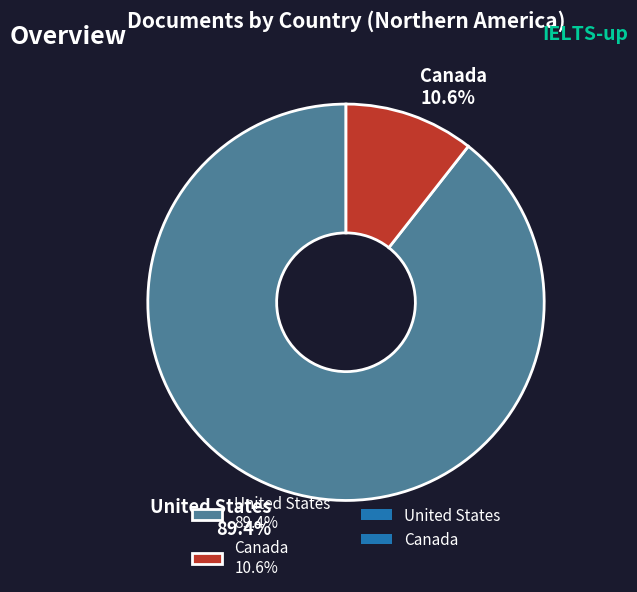

Count the number of slices in the pie.

2